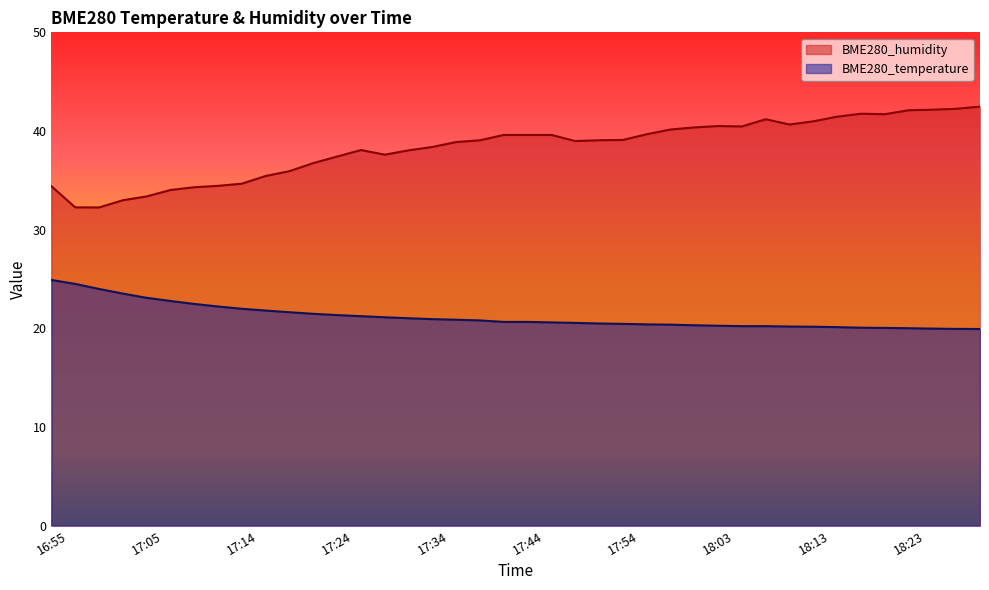

Where is BME280_humidity nearest to the value 37?

17:22